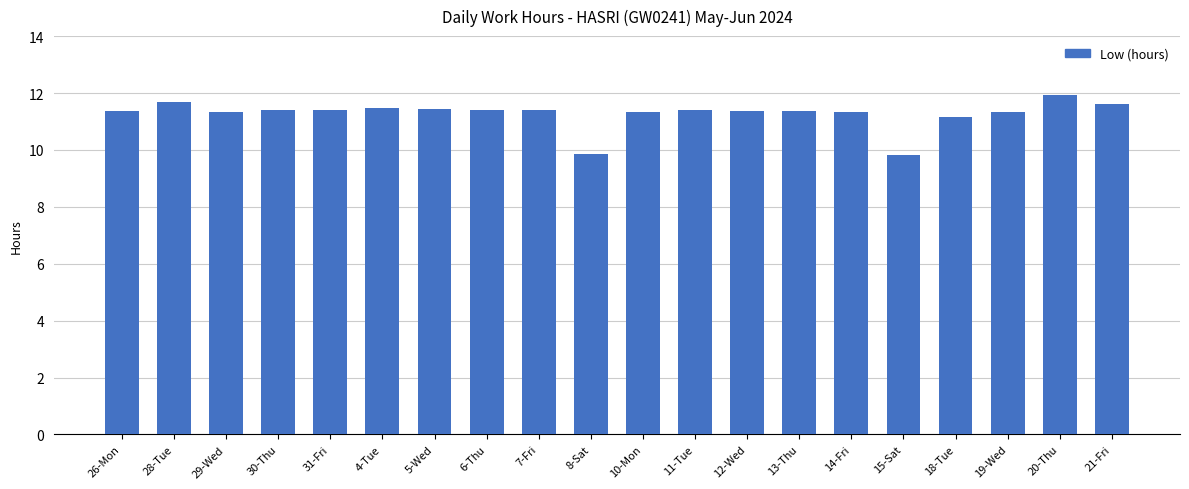

What is the change in value from 26-Mon to 28-Tue?

+0.3